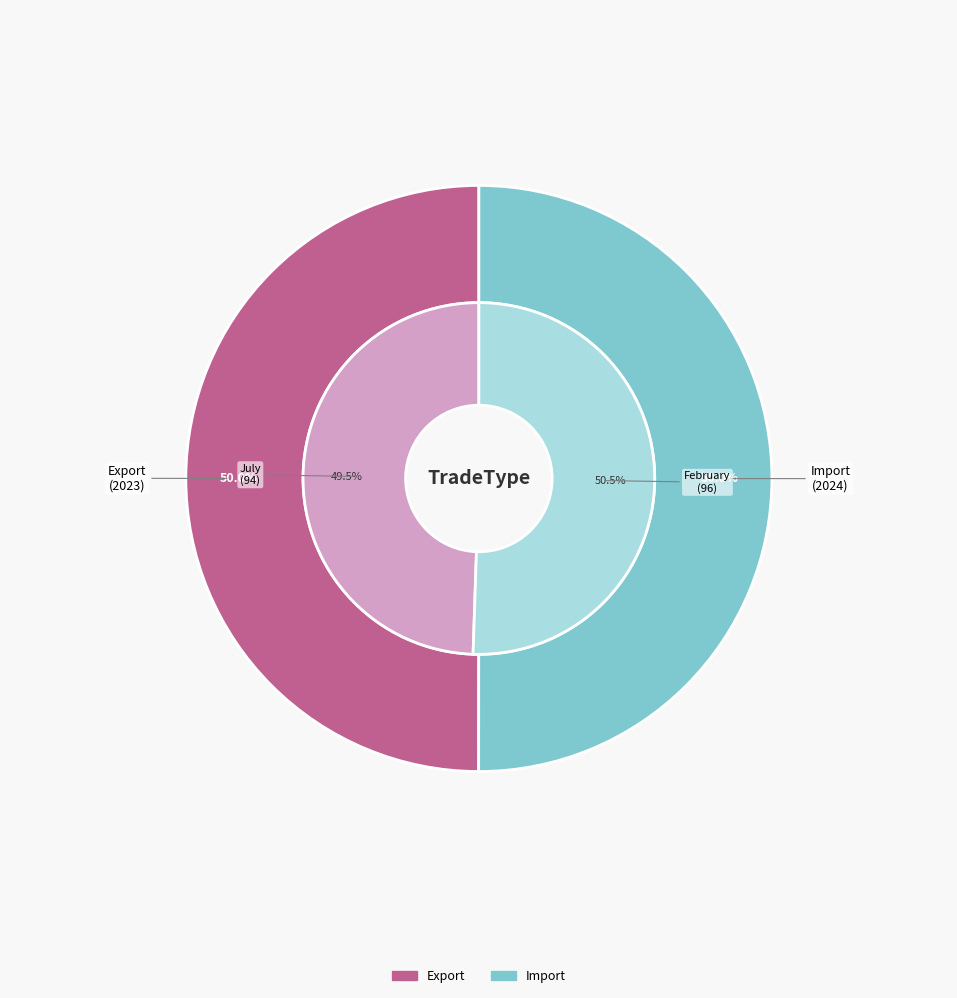

Do Import and Export together represent more than half of the pie?

Yes